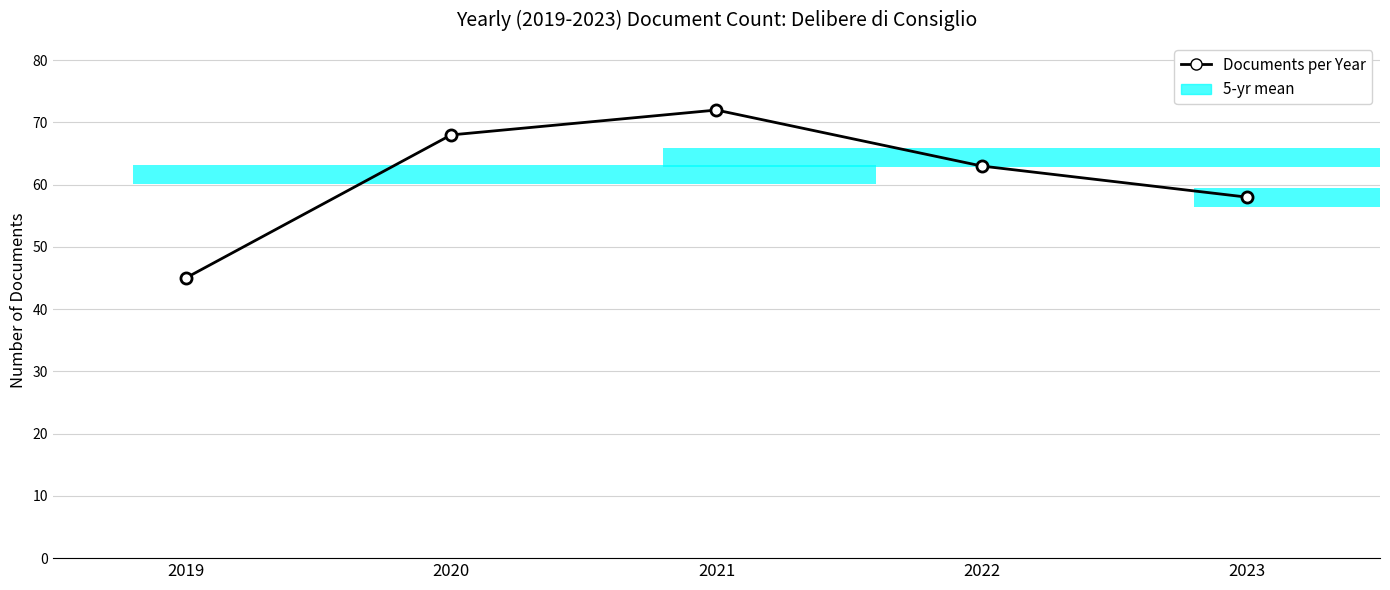

Does the chart contain any negative values?

No